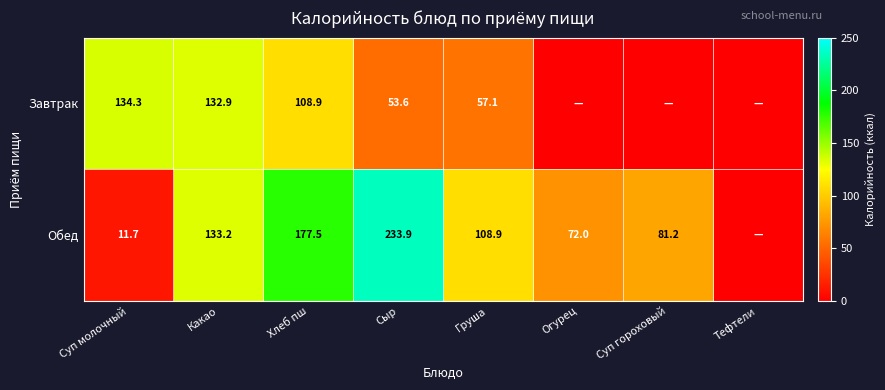

What is the difference between the Обед values at Какао and Сыр?

100.7